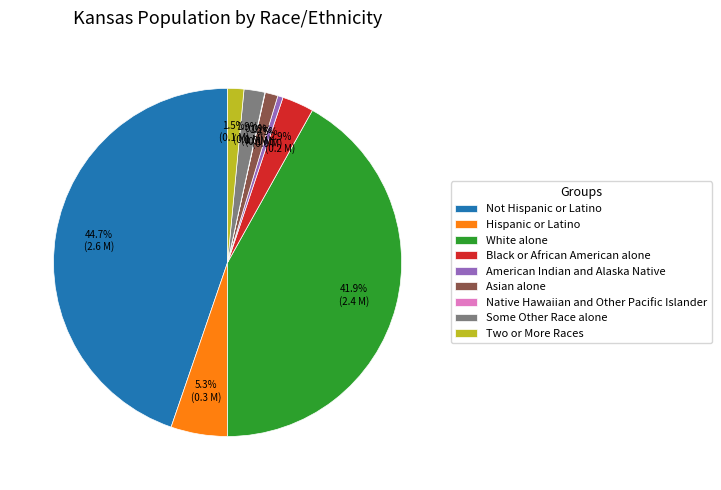

The Black or African American alone slice represents 12% of the pie. True or false?

False